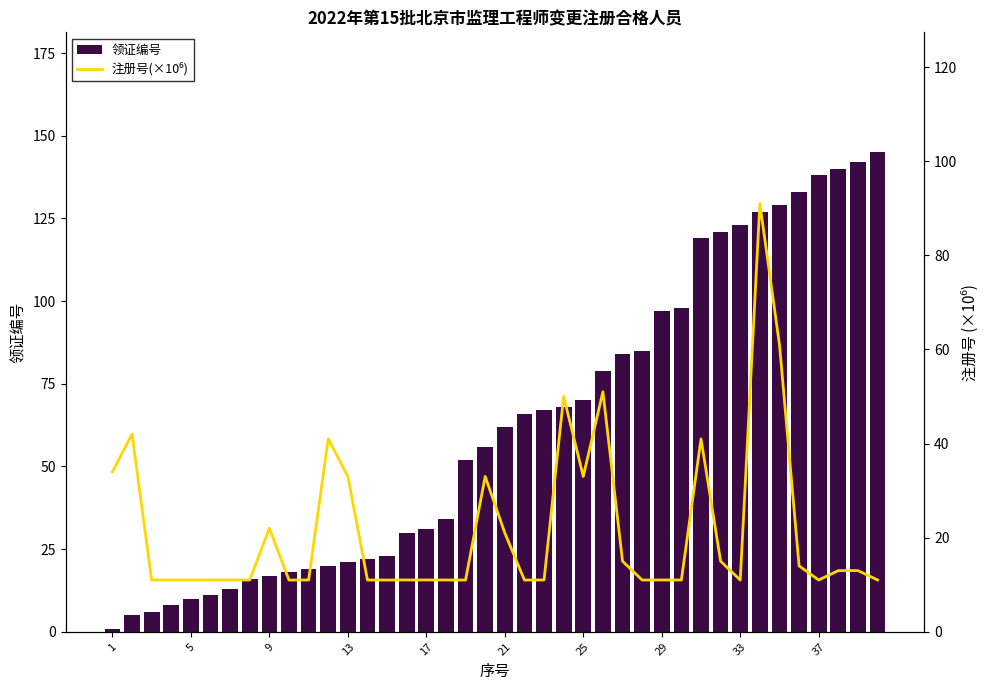

Rank the series by their average value, from lowest to highest.

注册号(×10⁶), 领证编号